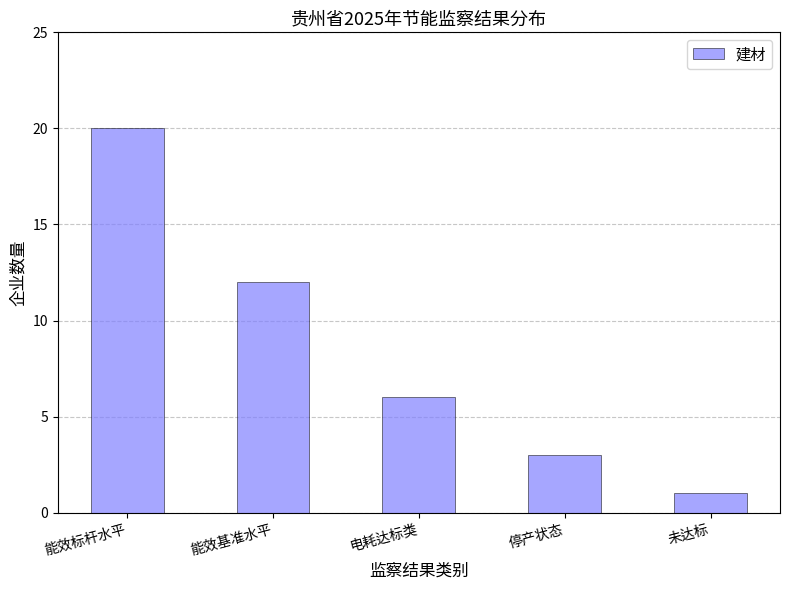

At which label does the data first exceed 6?

能效标杆水平